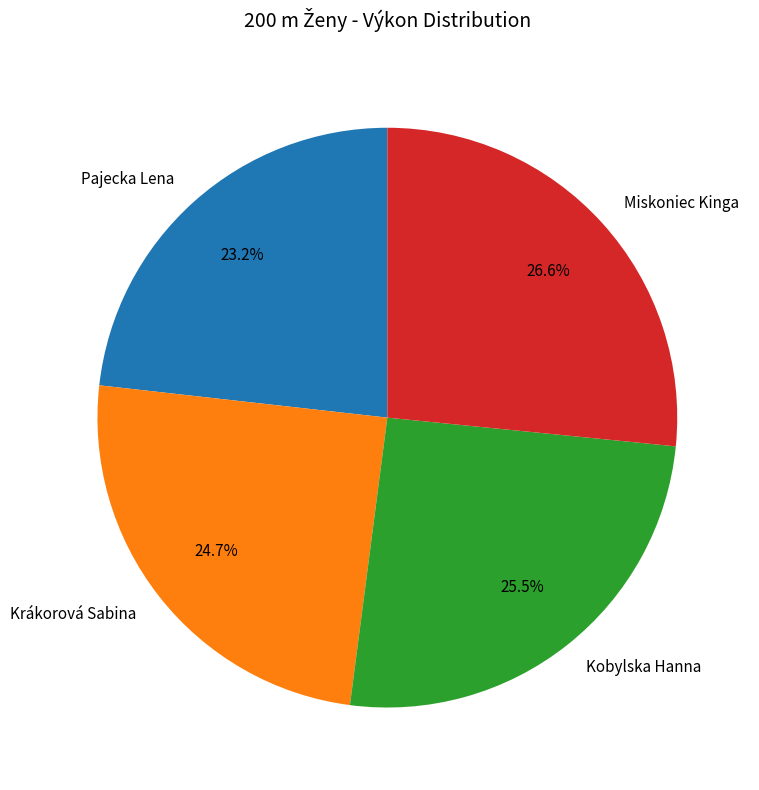

To the nearest percent, what is the average slice percentage?

25%